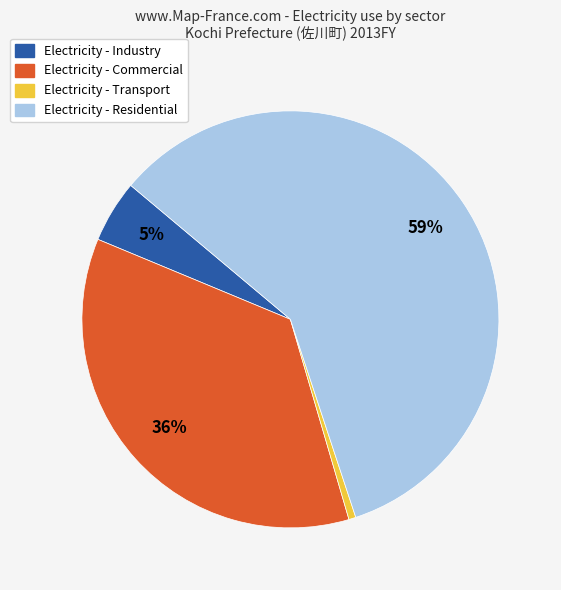

Is there any slice that represents more than half of the pie?

Yes